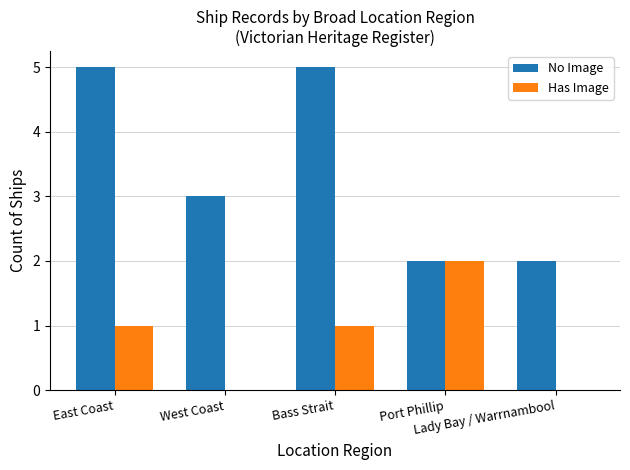

What is the sum of all Has Image values?

4